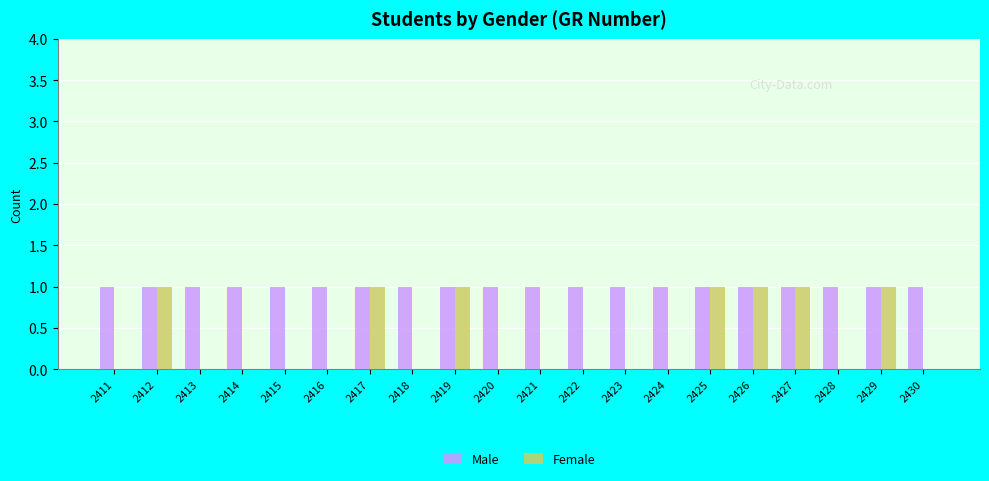

How many groups of bars are there?

20